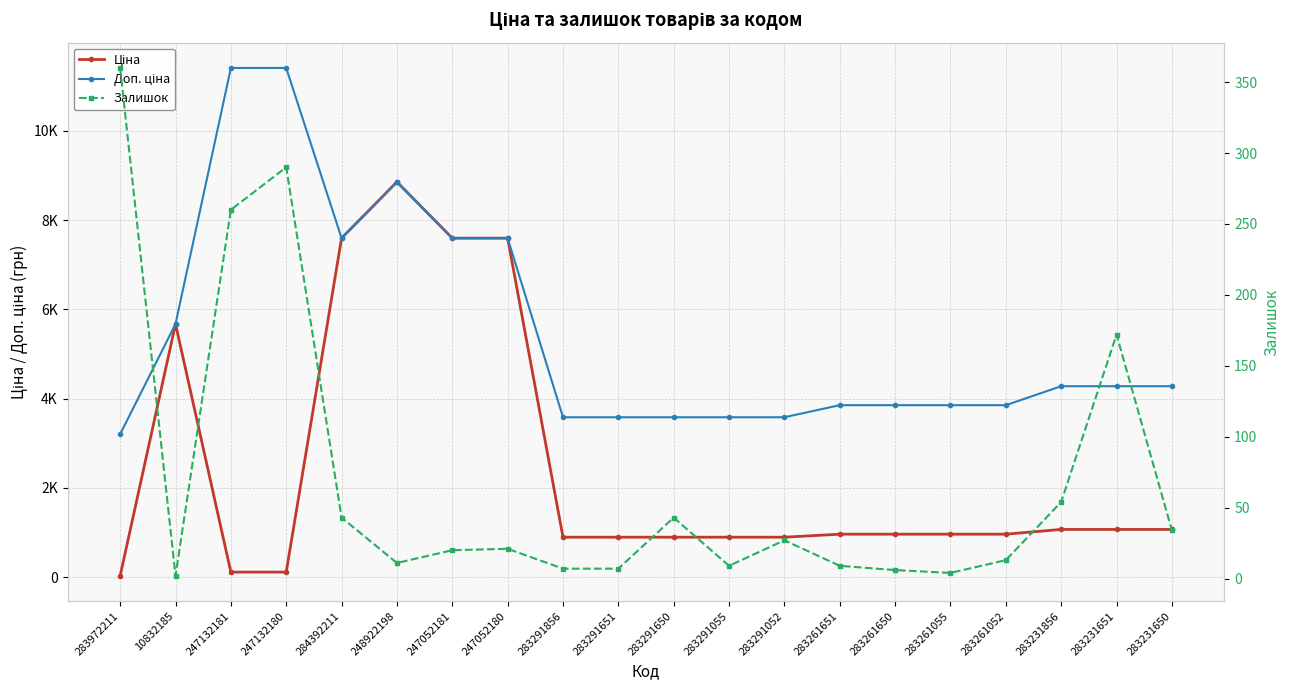

Count the number of data series in this chart.

3